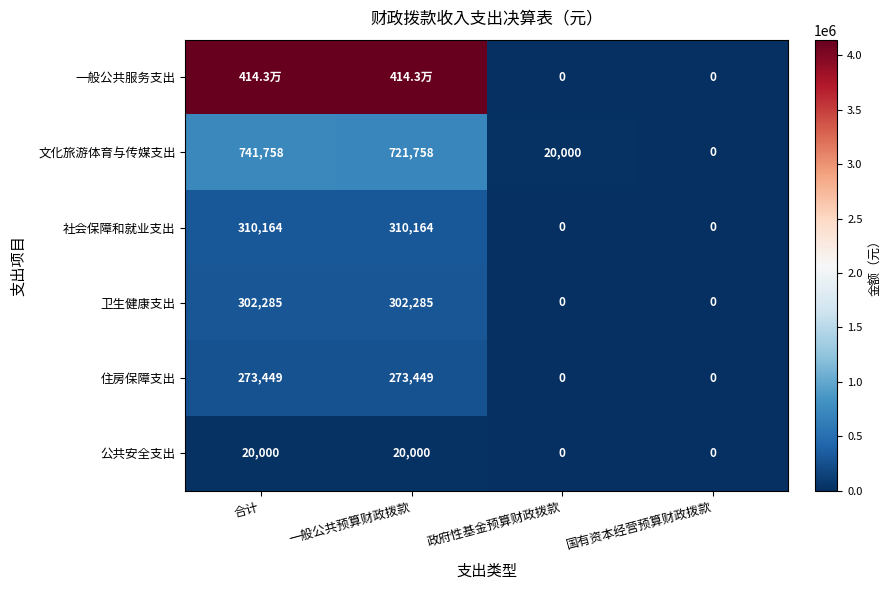

At how many categories does at least one series exceed 2566743?

2